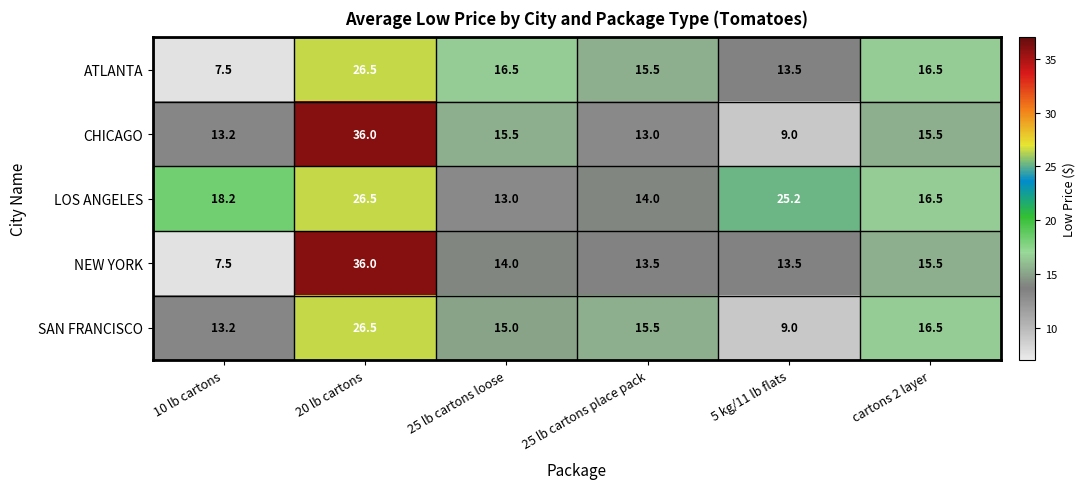

Which series has the largest range (max minus min)?

NEW YORK